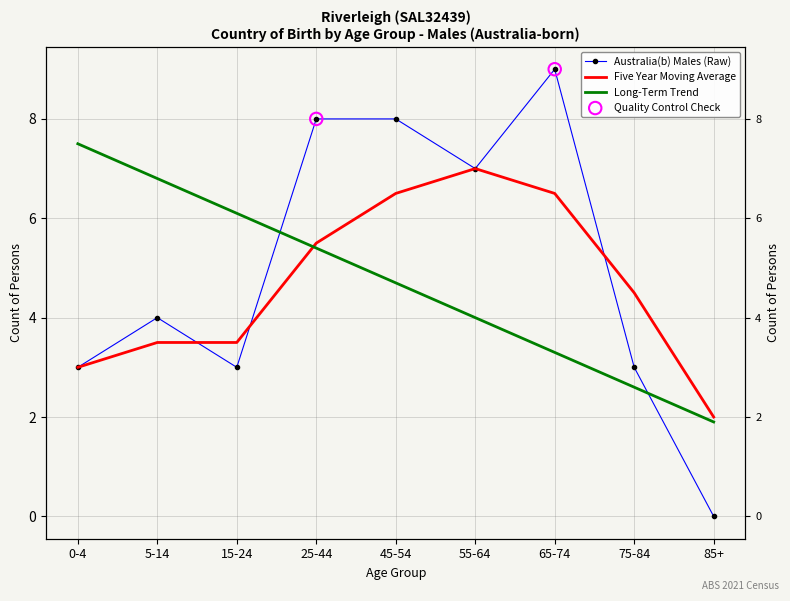

At which category is the sum across all series the highest?

45-54